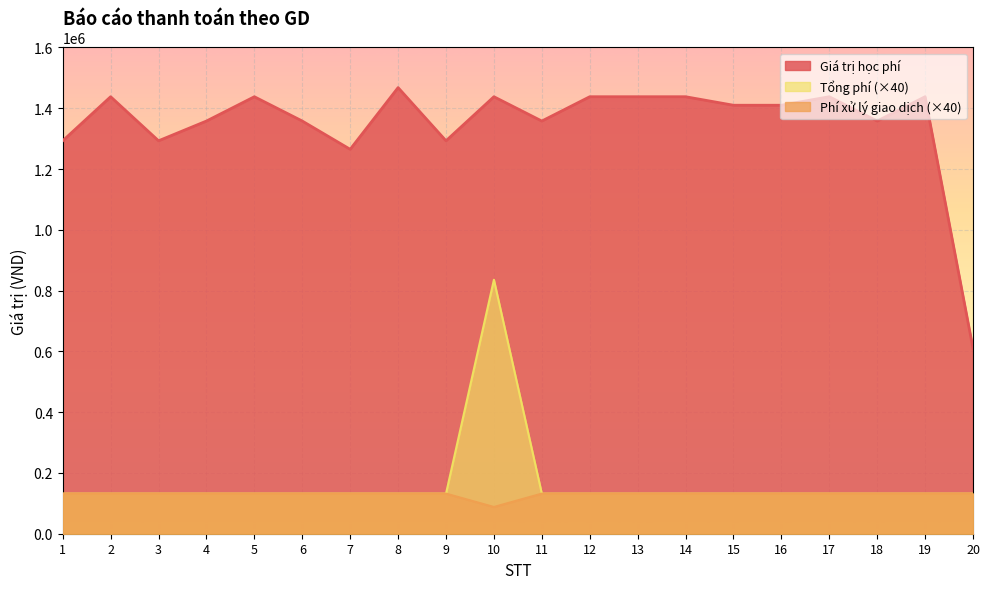

How many values in the Giá trị học phí series exceed 1410000?

9